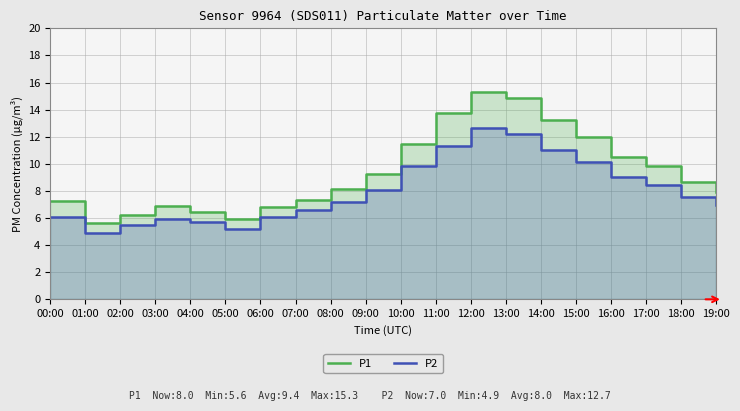

Where does the P2 series first go above 7?

08:00